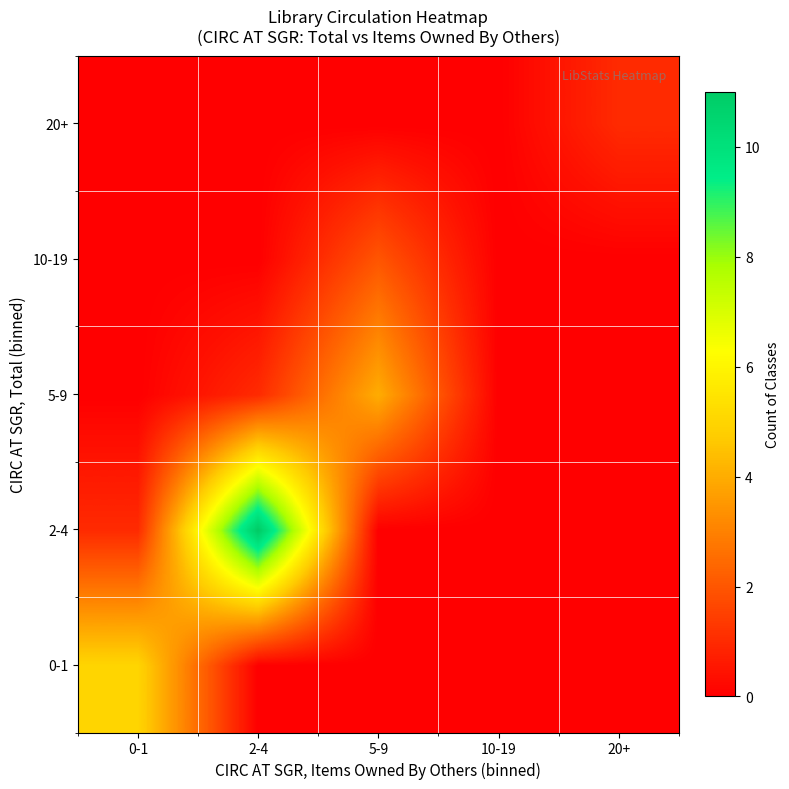

How many data points does each series have?

5